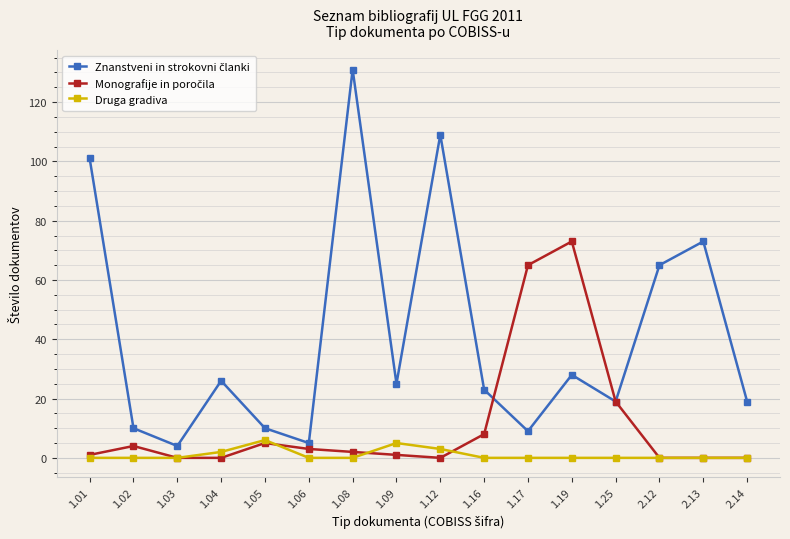

At how many categories does at least one series exceed 97?

3